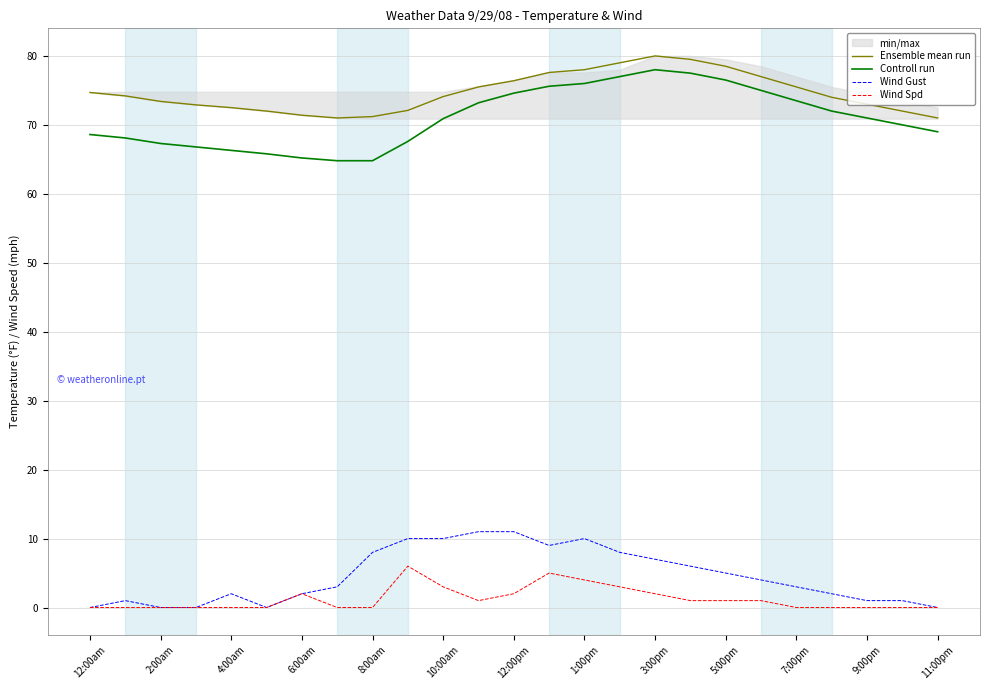

True or false: Controll run and Wind Gust intersect in this chart.

False